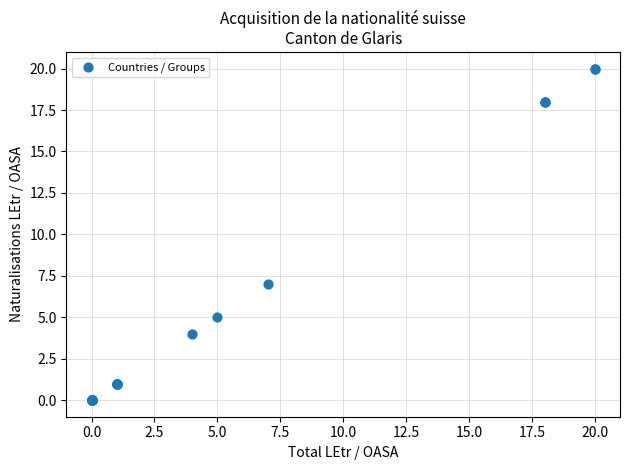

What Y value in the scatter plot is closest to 10?

7